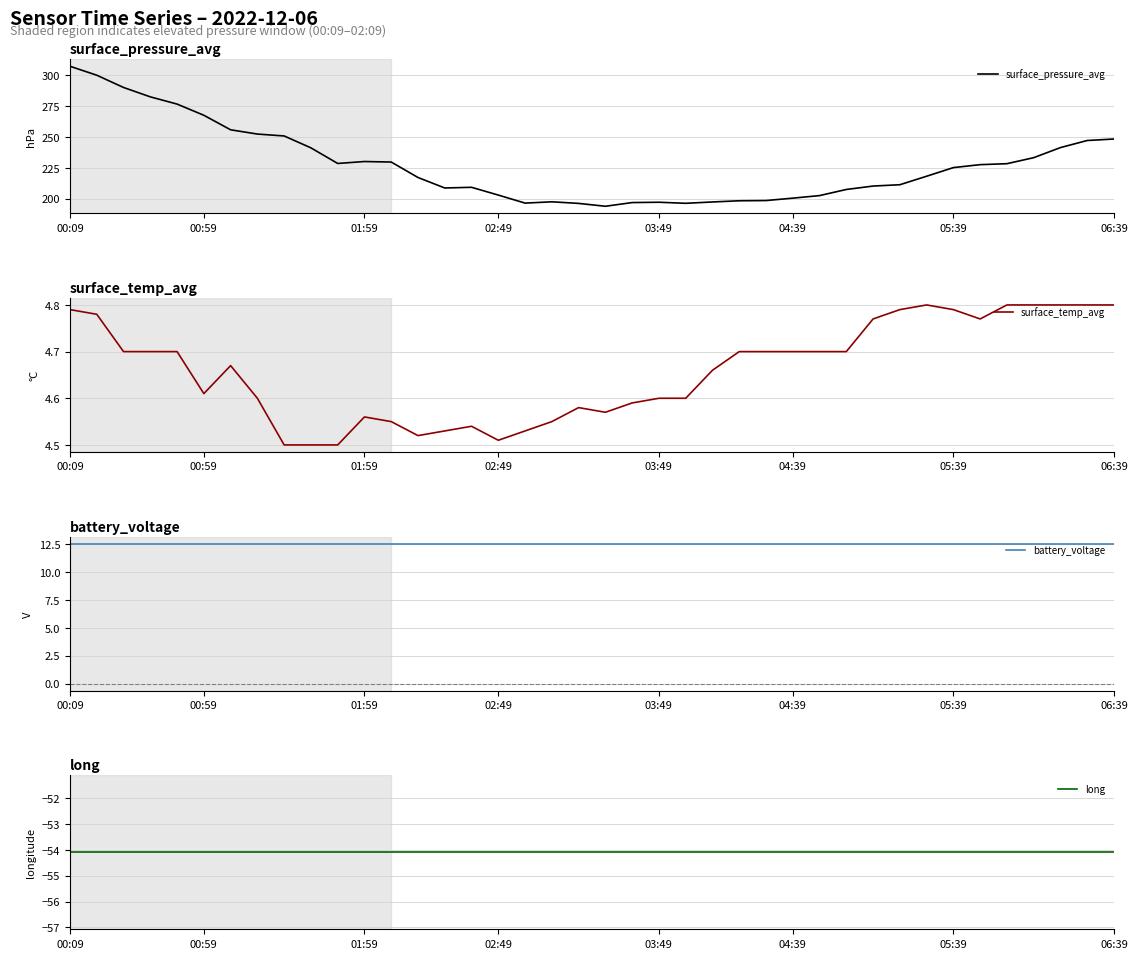

What is the highest value of the surface_pressure_avg series?

307.3